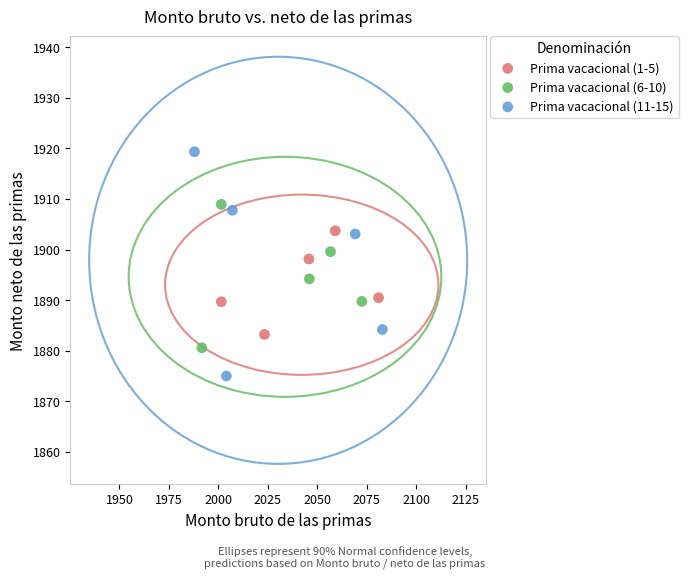

Which series has the largest Y range (max minus min)?

Prima vacacional (11-15)